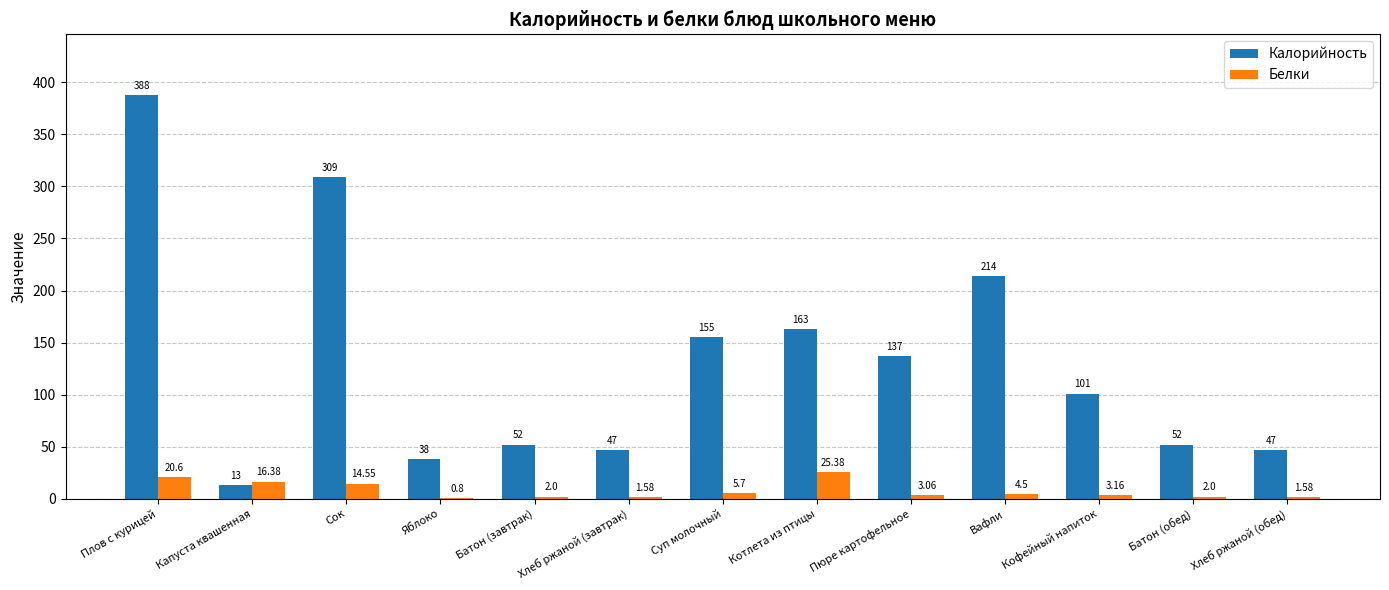

Between Суп молочный and Батон (обед), which series saw the biggest shift?

Калорийность